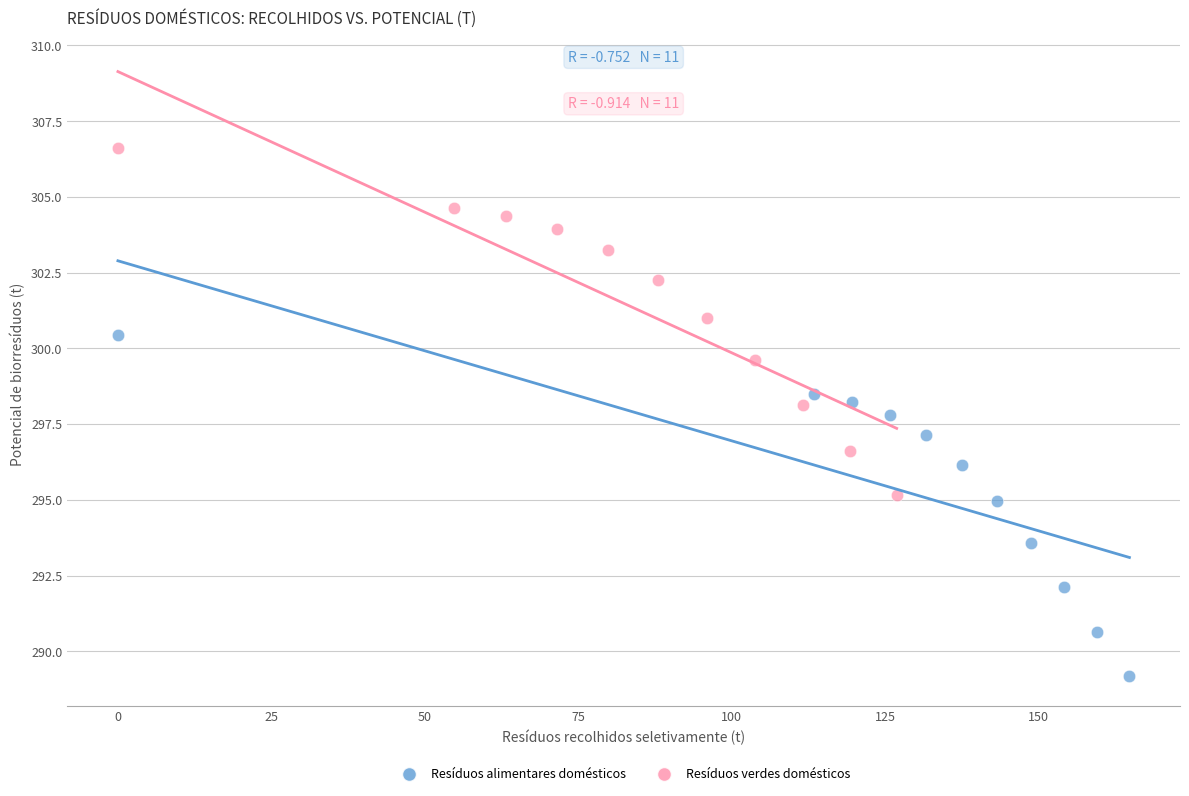

Which series contains the lowest Y value?

Resíduos alimentares domésticos